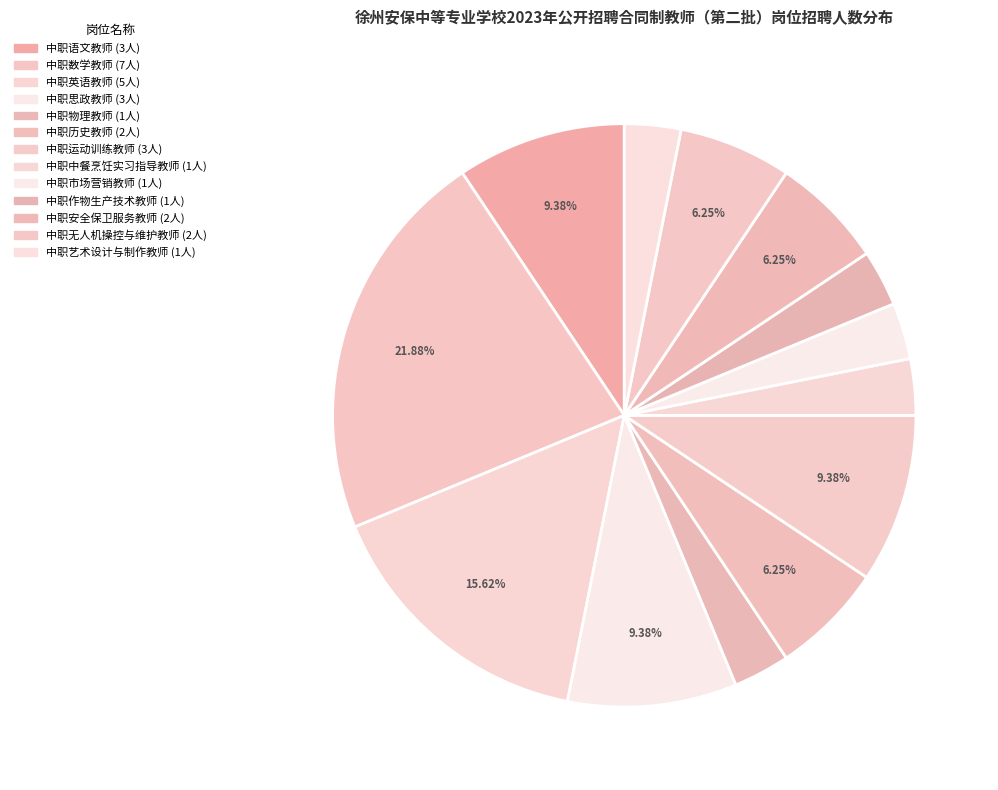

Is it true that 中职思政教师 is 9% of the pie?

True